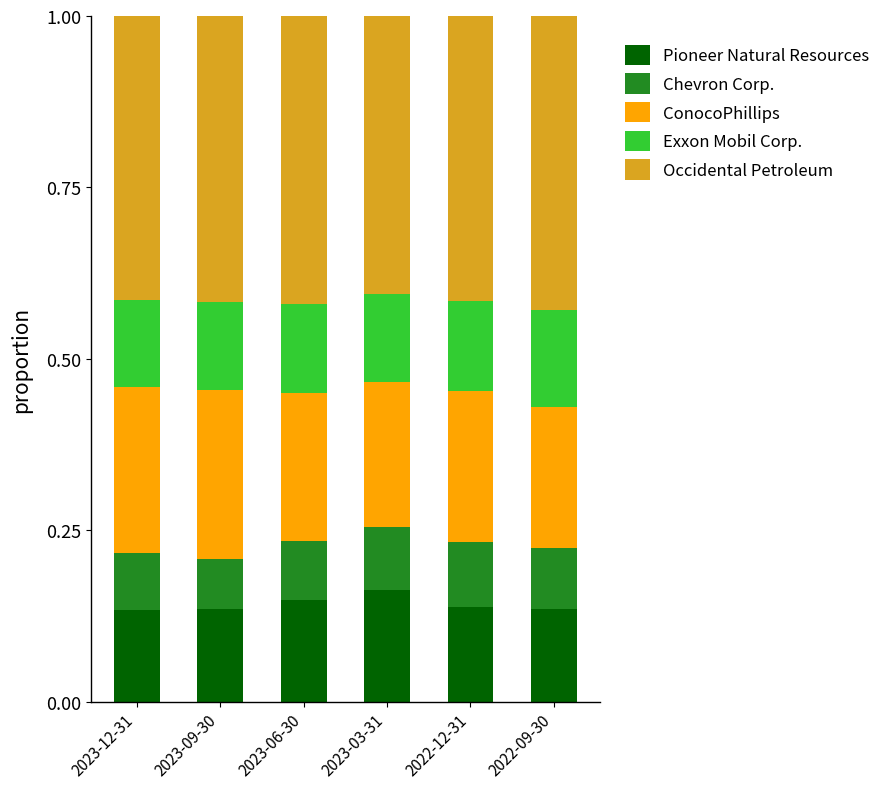

The Pioneer Natural Resources series shows 0.0 at 2023-09-30. True or false?

False